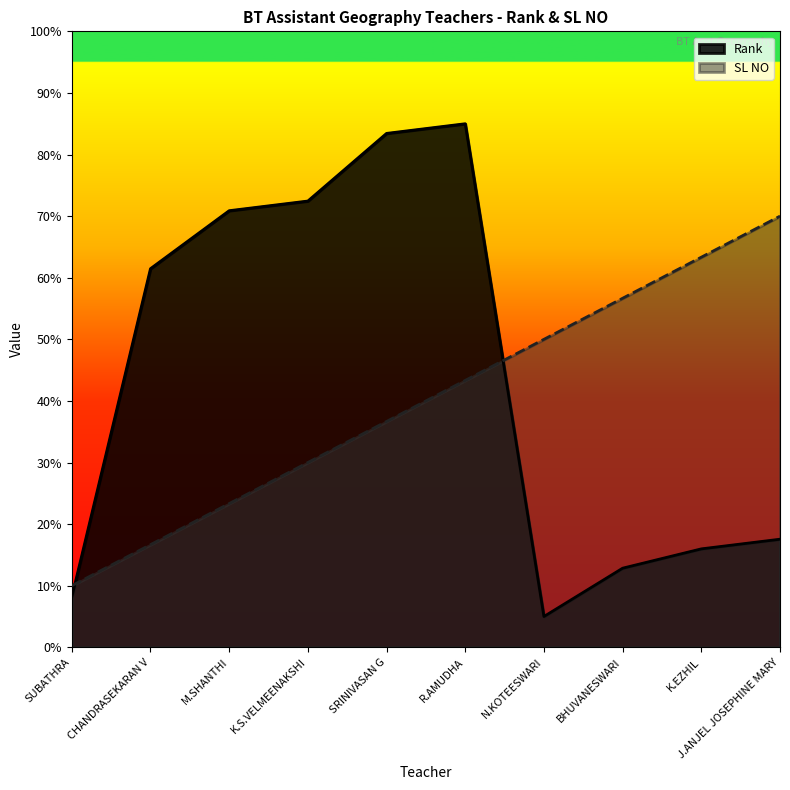

True or false: SL NO has a value of 23.3 at M.SHANTHI.

True